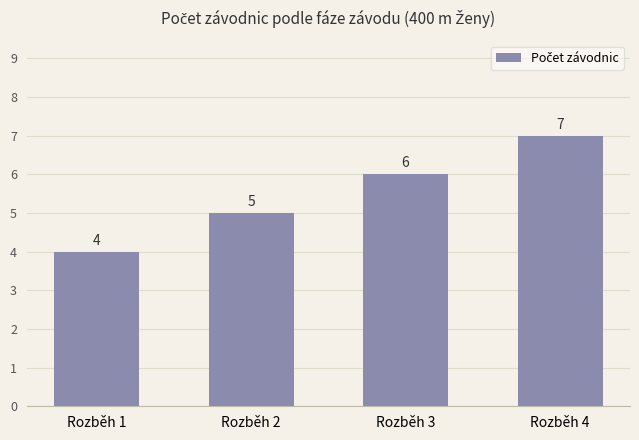

List the labels in order of value, smallest first.

Rozběh 1, Rozběh 2, Rozběh 3, Rozběh 4